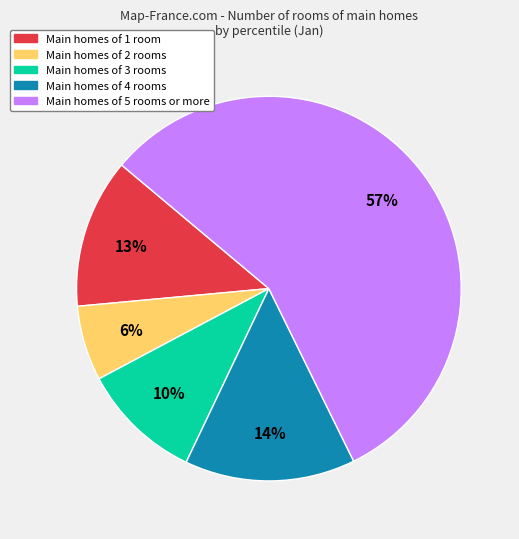

Is there a majority slice in this chart?

Yes